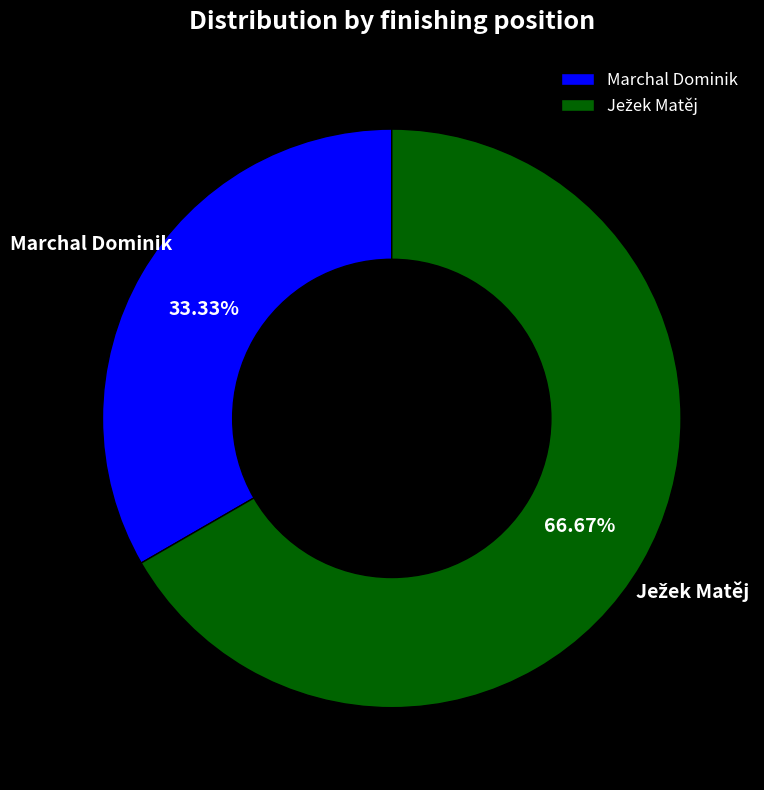

Is there a majority slice in this chart?

Yes